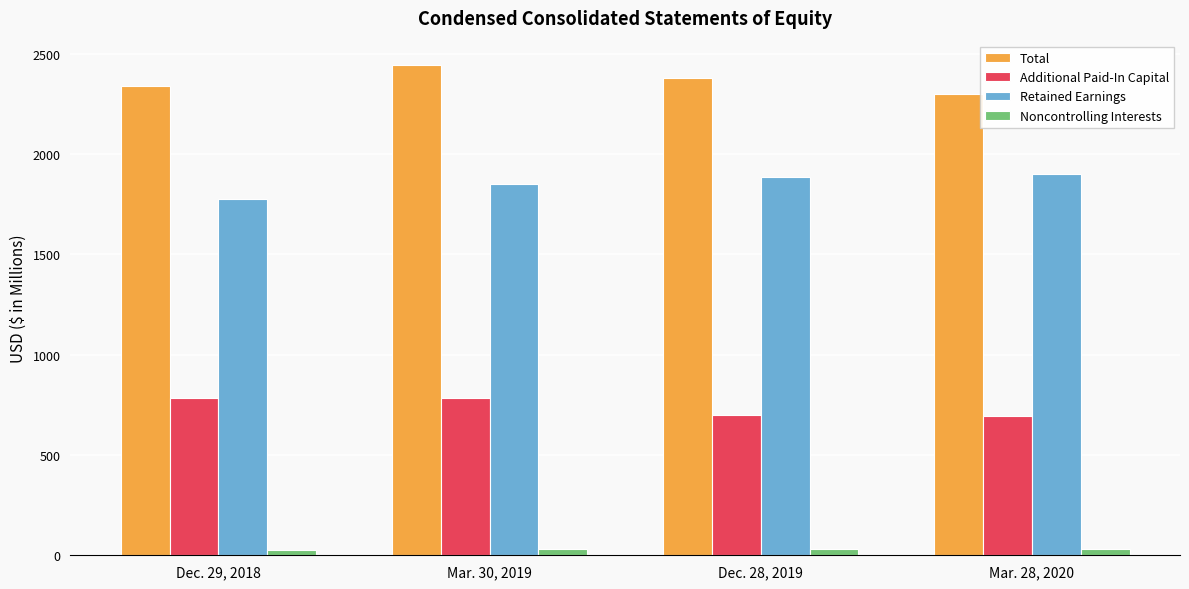

True or false: Additional Paid-In Capital has a value of 783.6 at Dec. 29, 2018.

True